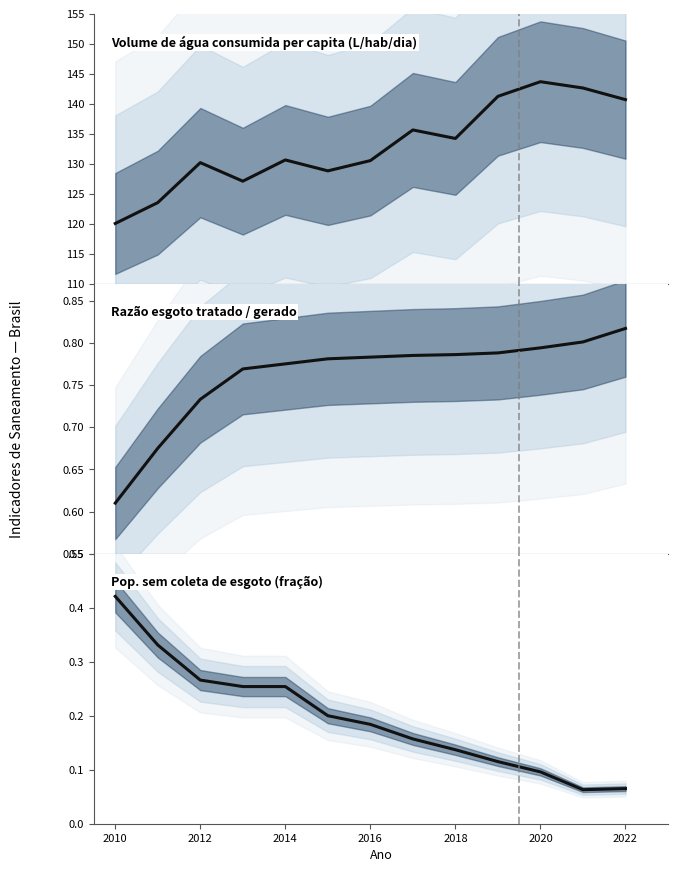

Is the value of Volume de água consumida per capita (L/hab/dia) at 2024 greater than the value of Razão esgoto tratado / gerado at 2014?

Yes